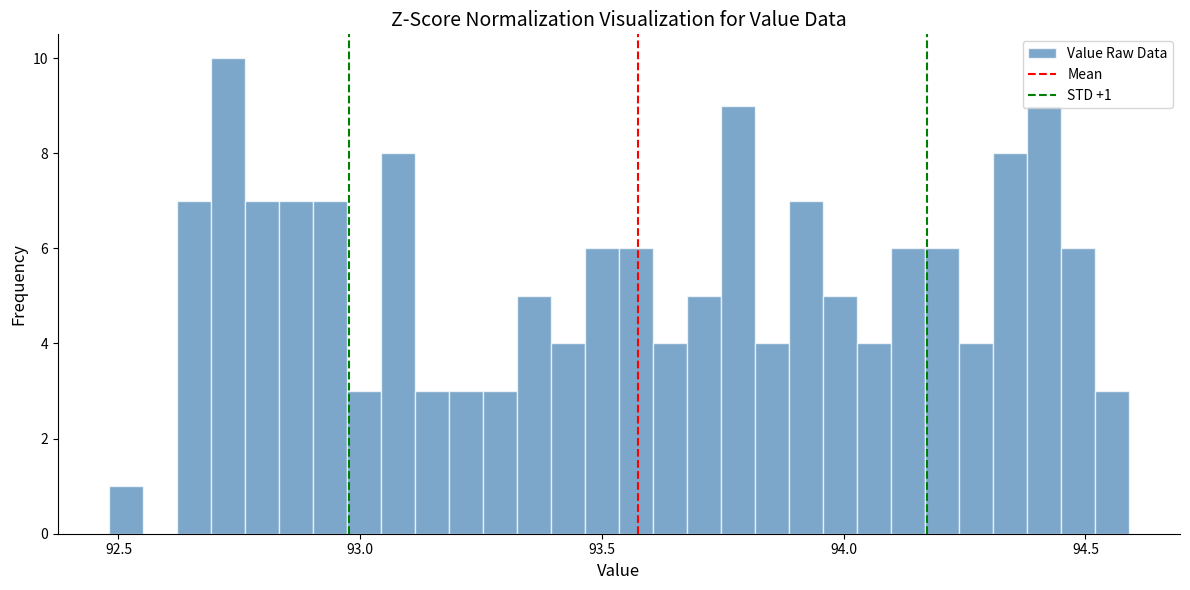

Read against the x-axis, roughly where is the centre of the tallest bar?

92.75